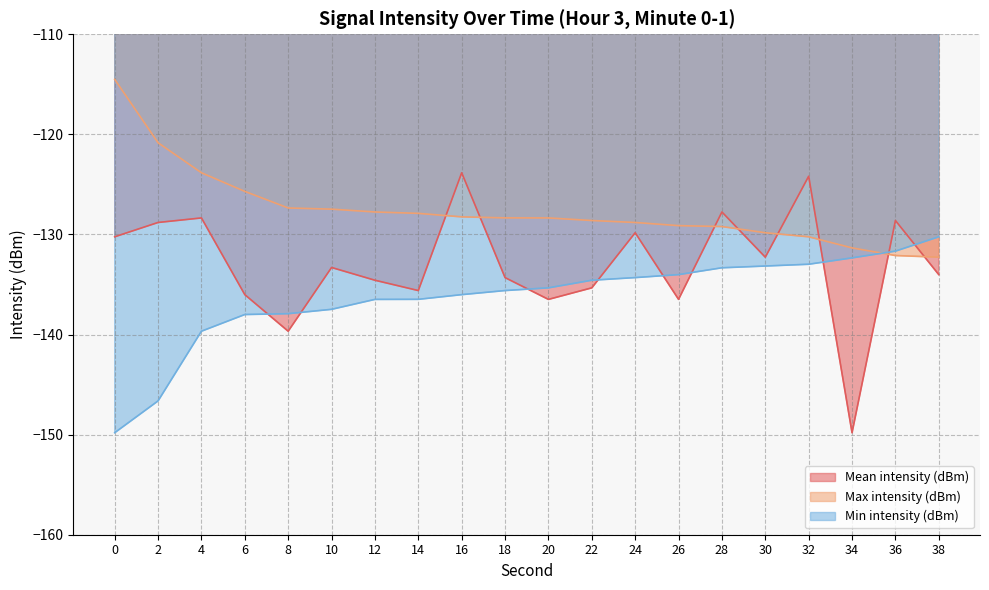

List the series in order of their peak value, highest first.

Max intensity (dBm), Mean intensity (dBm), Min intensity (dBm)